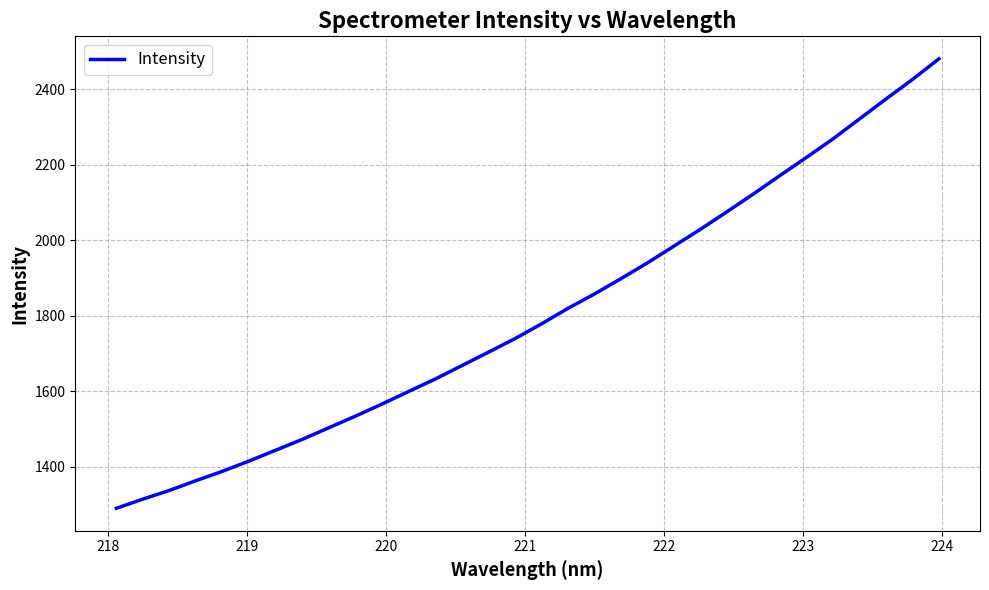

What is the maximum value shown in the chart?

2480.0